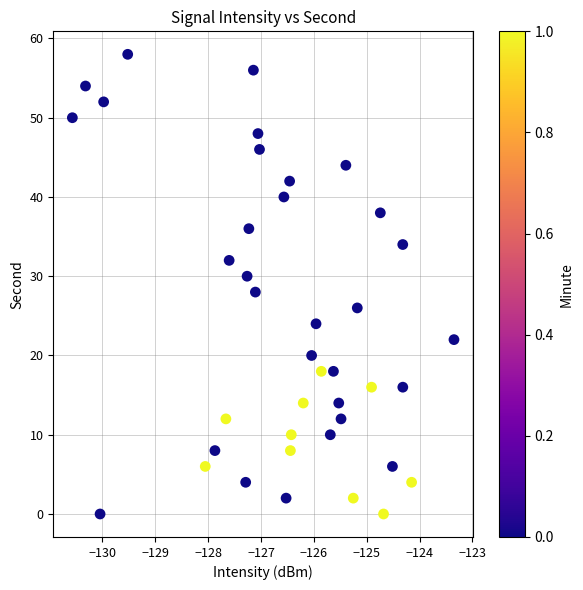

What is the range of Y values (max minus min)?

58